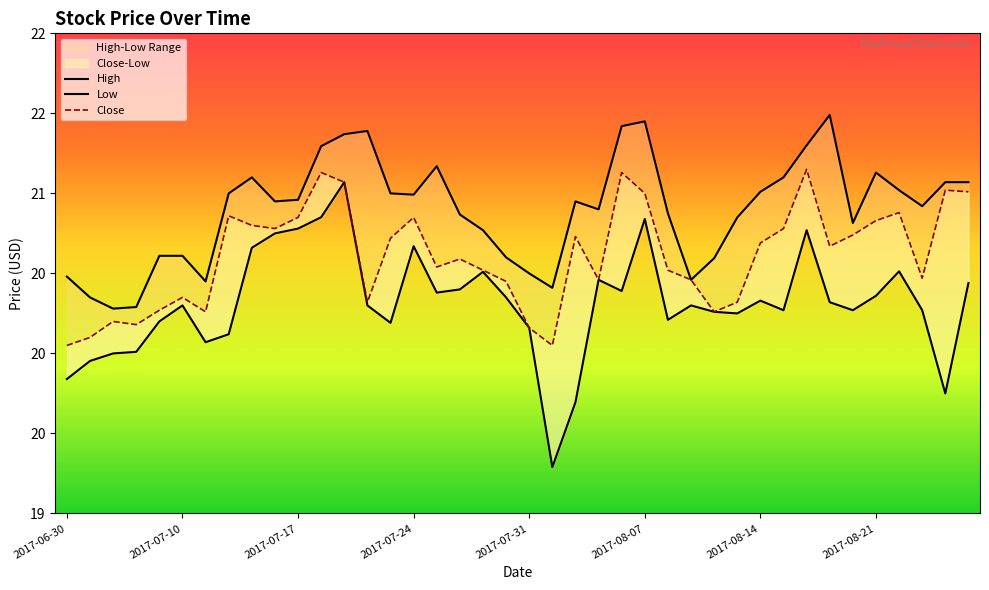

Read the High value at 2017-06-30.

20.5